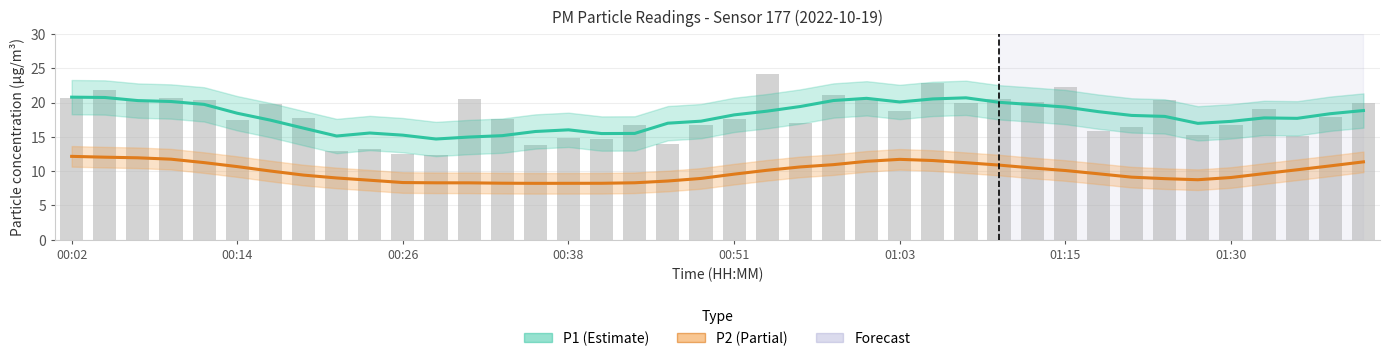

What is the greatest value displayed?

20.8